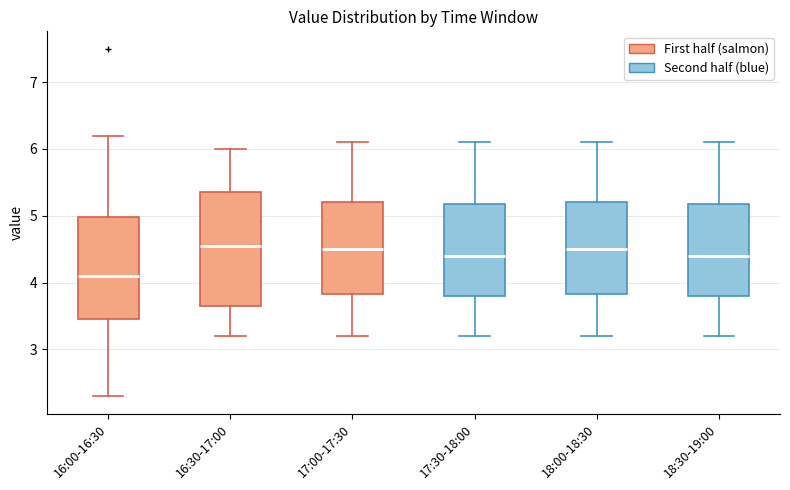

Reading left to right, transcribe this box plot: for each box, give where its median line is, the range the box spans, and where its two whiskers end, as read against the y-axis. The values are not printed on the chart, so give them approximately, as read against the axis.

16:00-16:30: median 4.1, box 3.5 to 5.0, whiskers 2.3 to 6.2
16:30-17:00: median 4.6, box 3.7 to 5.4, whiskers 3.2 to 6.0
17:00-17:30: median 4.5, box 3.8 to 5.2, whiskers 3.2 to 6.1
17:30-18:00: median 4.4, box 3.8 to 5.2, whiskers 3.2 to 6.1
18:00-18:30: median 4.5, box 3.8 to 5.2, whiskers 3.2 to 6.1
18:30-19:00: median 4.4, box 3.8 to 5.2, whiskers 3.2 to 6.1